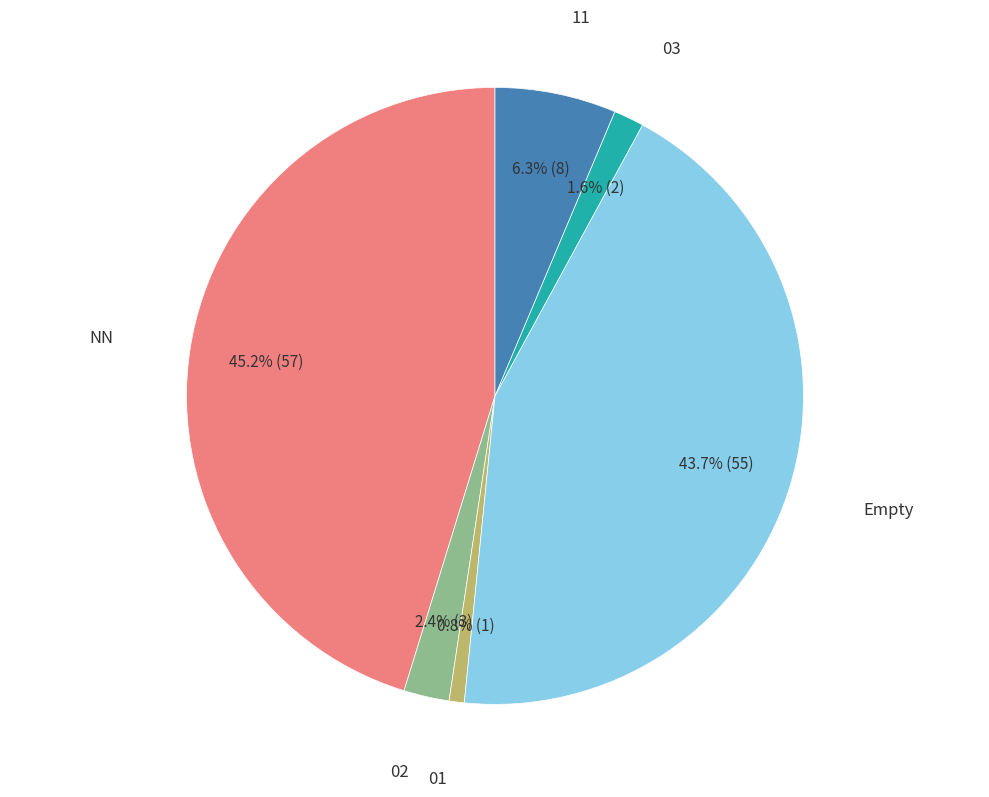

Count the number of slices in the pie.

6